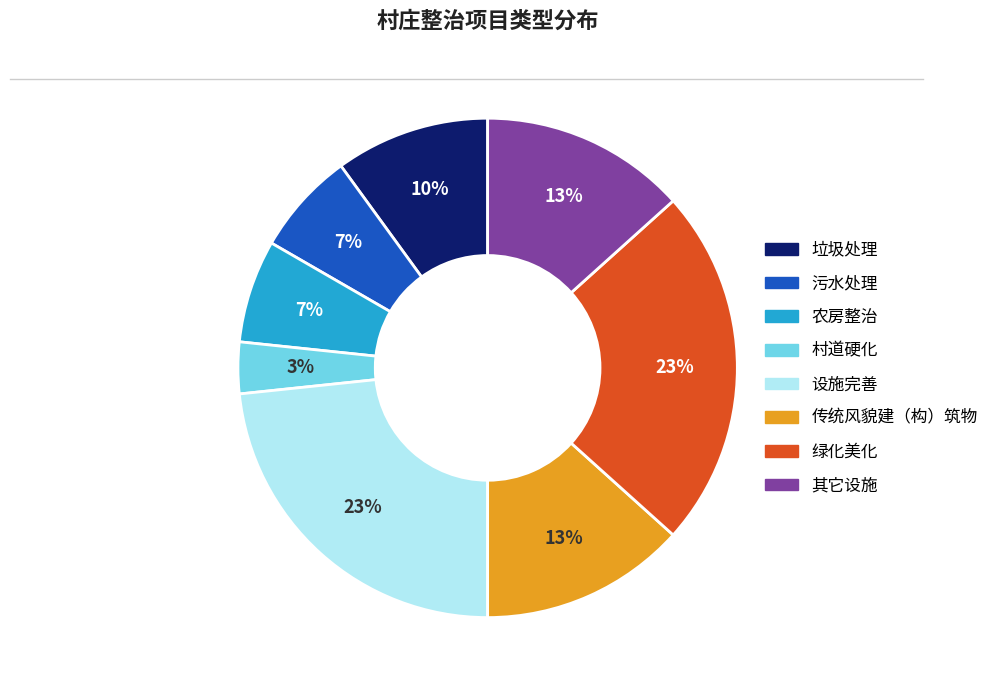

Combined, do 绿化美化 and 设施完善 account for over 50%?

No